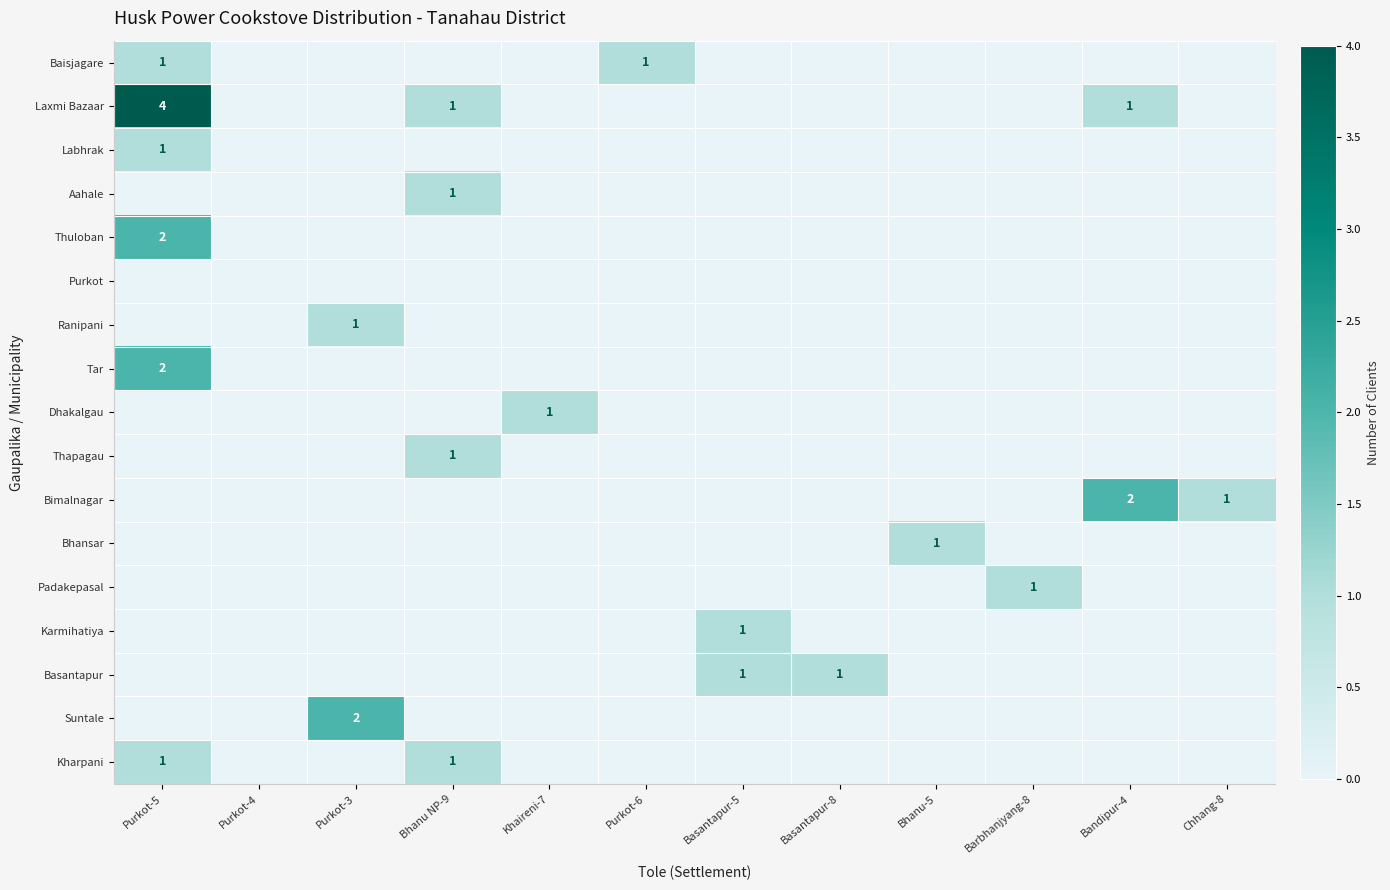

The value of Labhrak at Basantapur-5 is -1. True or false?

False